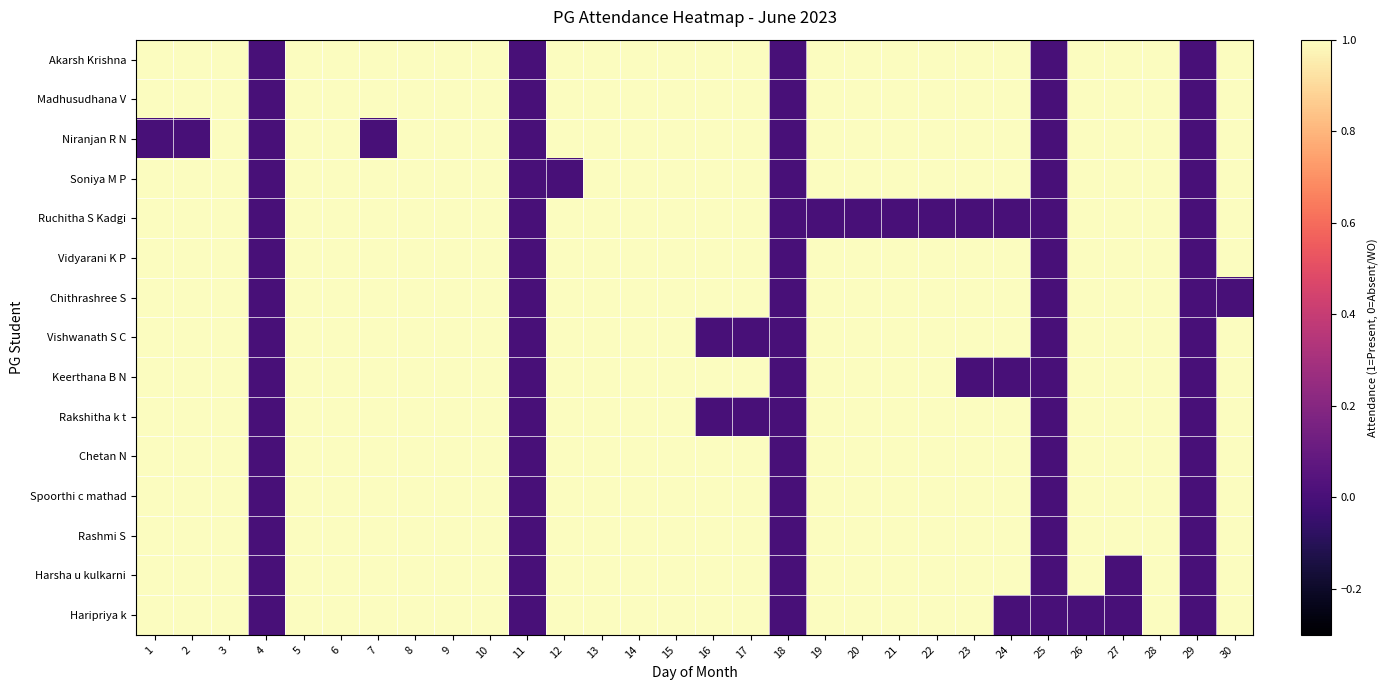

Reading left to right, what are all the values shown in this chart?

Akarsh Krishna: 1=1	2=1	3=1	4=0	5=1	6=1	7=1	8=1	9=1	10=1	11=0	12=1	13=1	14=1	15=1	16=1	17=1	18=0	19=1	20=1	21=1	22=1	23=1	24=1	25=0	26=1	27=1	28=1	29=0	30=1
Madhusudhana V: 1=1	2=1	3=1	4=0	5=1	6=1	7=1	8=1	9=1	10=1	11=0	12=1	13=1	14=1	15=1	16=1	17=1	18=0	19=1	20=1	21=1	22=1	23=1	24=1	25=0	26=1	27=1	28=1	29=0	30=1
Niranjan R N: 1=0	2=0	3=1	4=0	5=1	6=1	7=0	8=1	9=1	10=1	11=0	12=1	13=1	14=1	15=1	16=1	17=1	18=0	19=1	20=1	21=1	22=1	23=1	24=1	25=0	26=1	27=1	28=1	29=0	30=1
Soniya M P: 1=1	2=1	3=1	4=0	5=1	6=1	7=1	8=1	9=1	10=1	11=0	12=0	13=1	14=1	15=1	16=1	17=1	18=0	19=1	20=1	21=1	22=1	23=1	24=1	25=0	26=1	27=1	28=1	29=0	30=1
Ruchitha S Kadgi: 1=1	2=1	3=1	4=0	5=1	6=1	7=1	8=1	9=1	10=1	11=0	12=1	13=1	14=1	15=1	16=1	17=1	18=0	19=0	20=0	21=0	22=0	23=0	24=0	25=0	26=1	27=1	28=1	29=0	30=1
Vidyarani K P: 1=1	2=1	3=1	4=0	5=1	6=1	7=1	8=1	9=1	10=1	11=0	12=1	13=1	14=1	15=1	16=1	17=1	18=0	19=1	20=1	21=1	22=1	23=1	24=1	25=0	26=1	27=1	28=1	29=0	30=1
Chithrashree S: 1=1	2=1	3=1	4=0	5=1	6=1	7=1	8=1	9=1	10=1	11=0	12=1	13=1	14=1	15=1	16=1	17=1	18=0	19=1	20=1	21=1	22=1	23=1	24=1	25=0	26=1	27=1	28=1	29=0	30=0
Vishwanath S C: 1=1	2=1	3=1	4=0	5=1	6=1	7=1	8=1	9=1	10=1	11=0	12=1	13=1	14=1	15=1	16=0	17=0	18=0	19=1	20=1	21=1	22=1	23=1	24=1	25=0	26=1	27=1	28=1	29=0	30=1
Keerthana B N: 1=1	2=1	3=1	4=0	5=1	6=1	7=1	8=1	9=1	10=1	11=0	12=1	13=1	14=1	15=1	16=1	17=1	18=0	19=1	20=1	21=1	22=1	23=0	24=0	25=0	26=1	27=1	28=1	29=0	30=1
Rakshitha k t: 1=1	2=1	3=1	4=0	5=1	6=1	7=1	8=1	9=1	10=1	11=0	12=1	13=1	14=1	15=1	16=0	17=0	18=0	19=1	20=1	21=1	22=1	23=1	24=1	25=0	26=1	27=1	28=1	29=0	30=1
Chetan N: 1=1	2=1	3=1	4=0	5=1	6=1	7=1	8=1	9=1	10=1	11=0	12=1	13=1	14=1	15=1	16=1	17=1	18=0	19=1	20=1	21=1	22=1	23=1	24=1	25=0	26=1	27=1	28=1	29=0	30=1
Spoorthi c mathad: 1=1	2=1	3=1	4=0	5=1	6=1	7=1	8=1	9=1	10=1	11=0	12=1	13=1	14=1	15=1	16=1	17=1	18=0	19=1	20=1	21=1	22=1	23=1	24=1	25=0	26=1	27=1	28=1	29=0	30=1
Rashmi S: 1=1	2=1	3=1	4=0	5=1	6=1	7=1	8=1	9=1	10=1	11=0	12=1	13=1	14=1	15=1	16=1	17=1	18=0	19=1	20=1	21=1	22=1	23=1	24=1	25=0	26=1	27=1	28=1	29=0	30=1
Harsha u kulkarni: 1=1	2=1	3=1	4=0	5=1	6=1	7=1	8=1	9=1	10=1	11=0	12=1	13=1	14=1	15=1	16=1	17=1	18=0	19=1	20=1	21=1	22=1	23=1	24=1	25=0	26=1	27=0	28=1	29=0	30=1
Haripriya k: 1=1	2=1	3=1	4=0	5=1	6=1	7=1	8=1	9=1	10=1	11=0	12=1	13=1	14=1	15=1	16=1	17=1	18=0	19=1	20=1	21=1	22=1	23=1	24=0	25=0	26=0	27=0	28=1	29=0	30=1